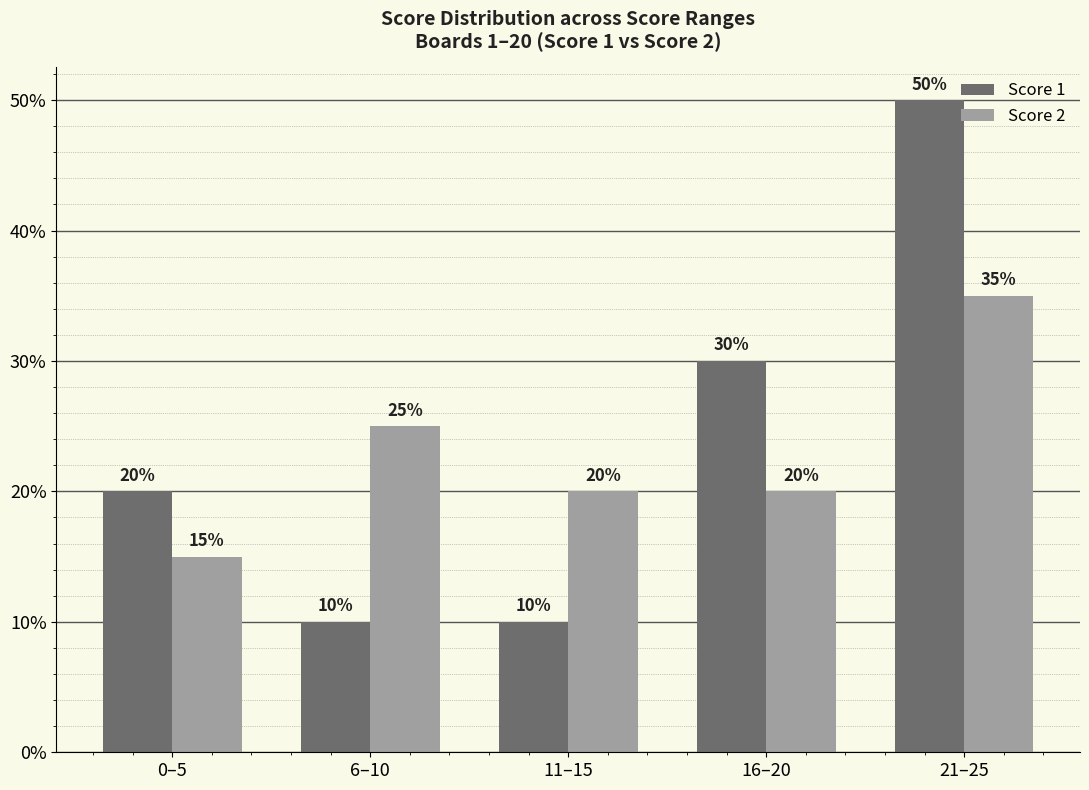

What is the approximate value of Score 1 at 16–20, to the nearest 5?

30